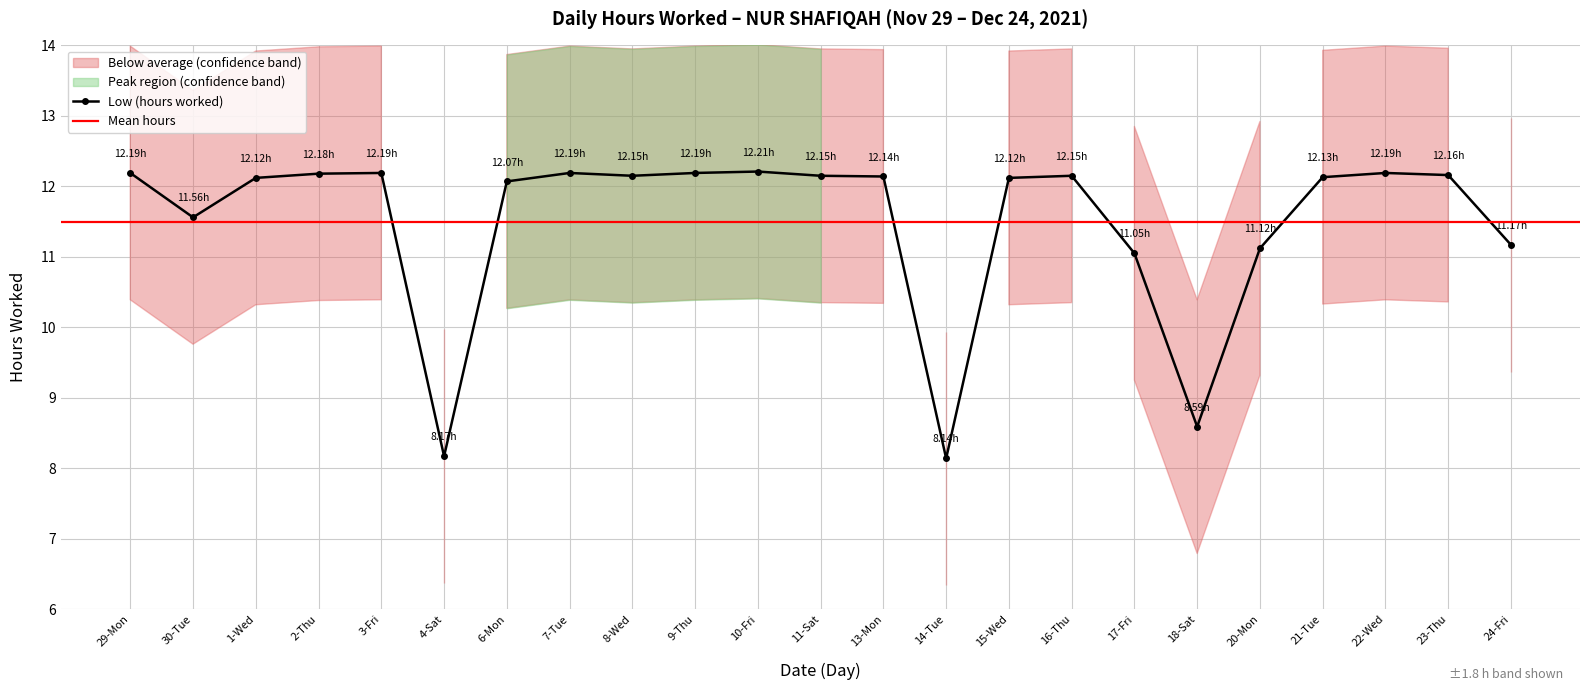

Between 15-Wed and 3-Fri, which is larger?

3-Fri